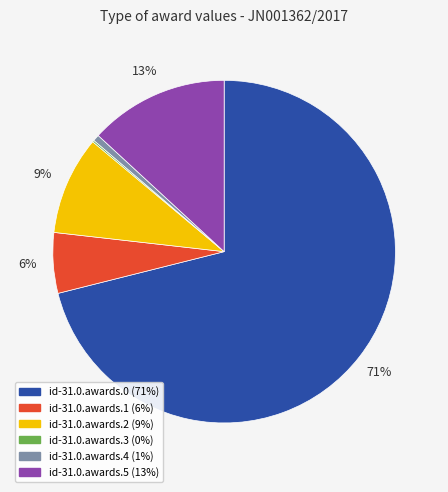

Combined, do id-31.0.awards.1 and id-31.0.awards.0 account for over 50%?

Yes